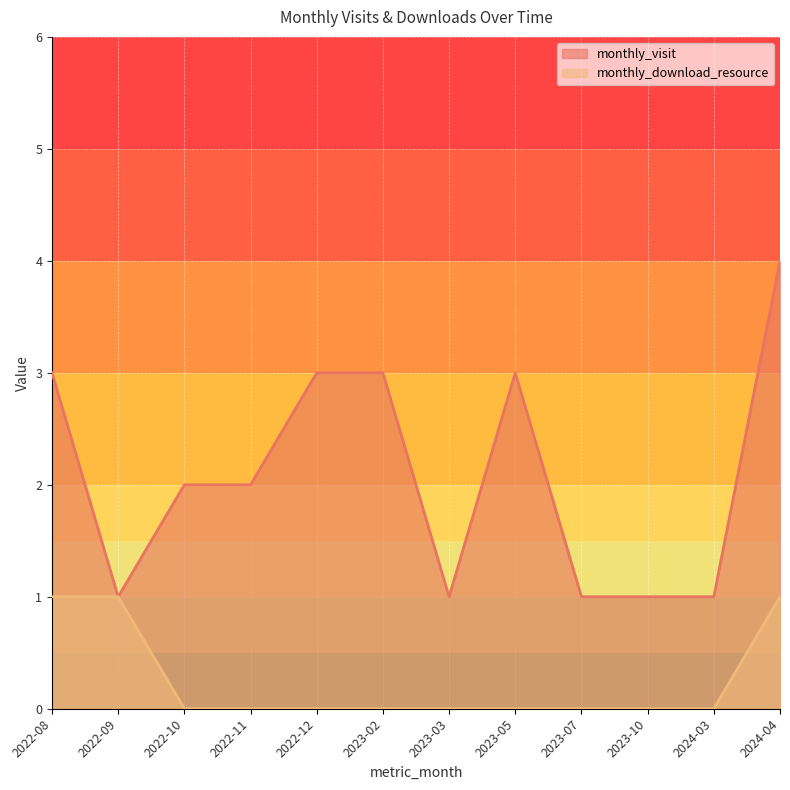

What value does the monthly_visit series have at 2023-05?

3